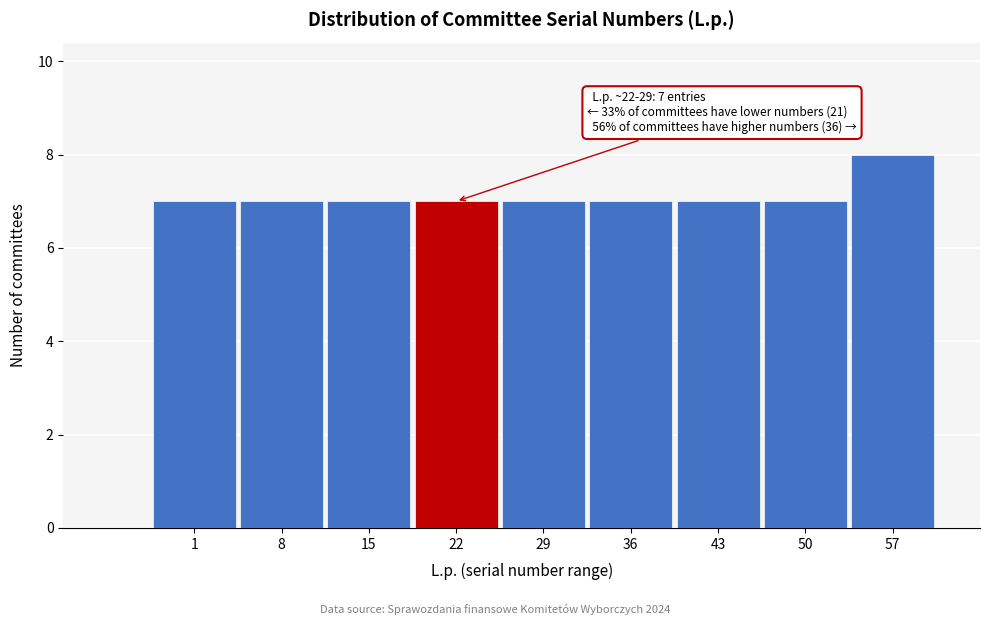

Reading right to left, transcribe all the data shown in this chart.

57=8	50=7	43=7	36=7	29=7	22=7	15=7	8=7	1=7